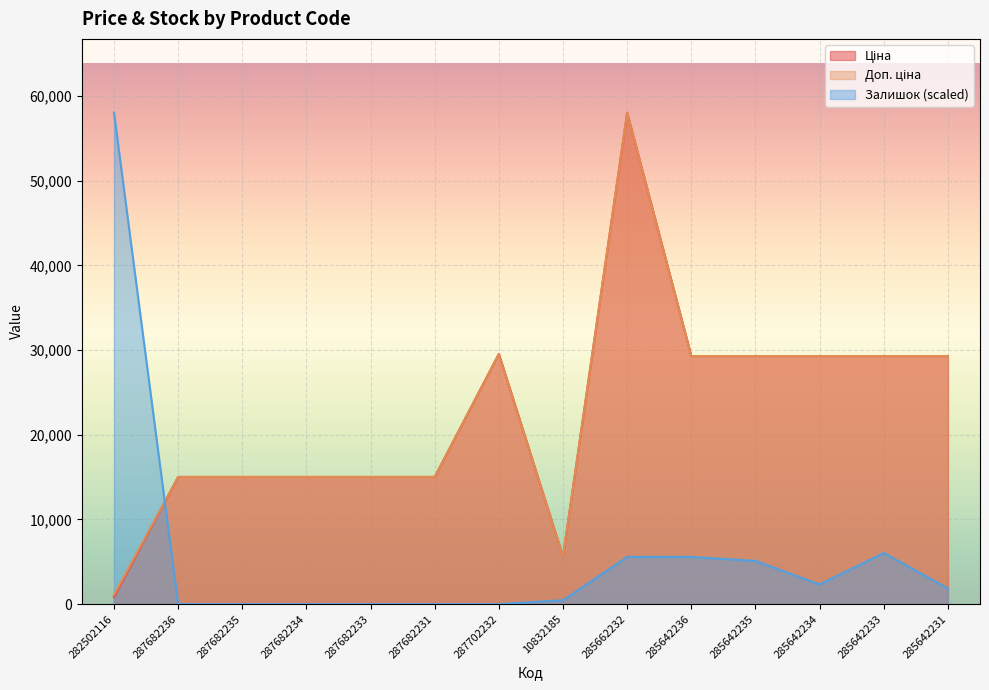

The value of Доп. ціна at 10832185 is 5636.0. True or false?

True